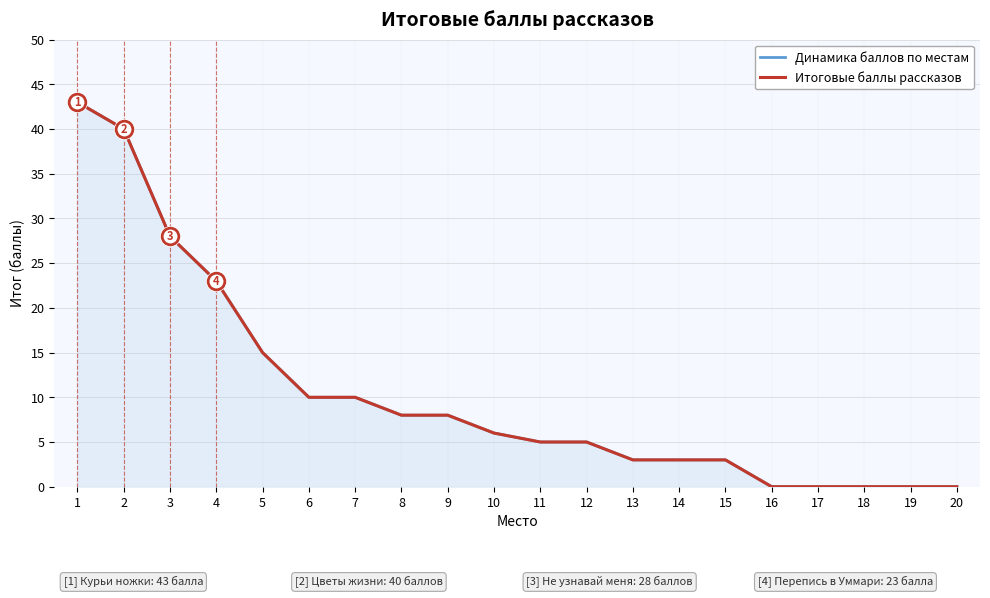

How many lines are shown in the chart?

2